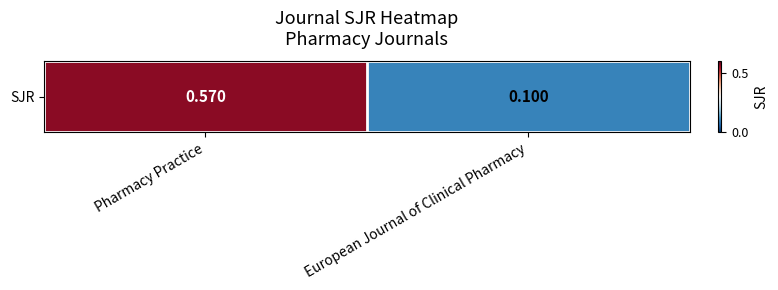

What is the difference between the values at European Journal of Clinical Pharmacy and Pharmacy Practice?

0.5